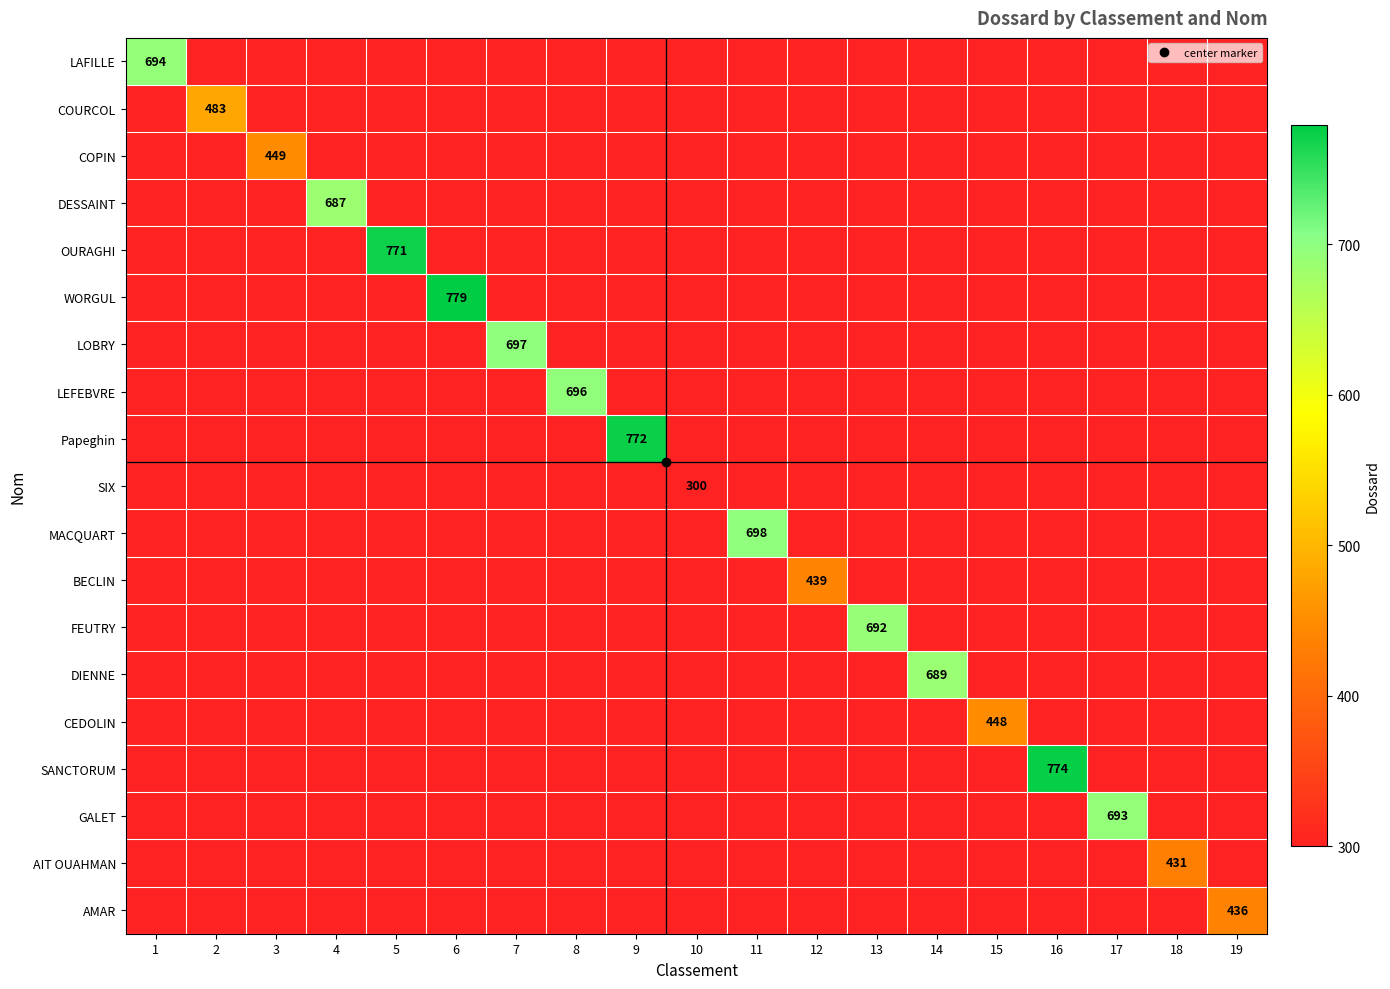

How many categories are shown in the chart?

19